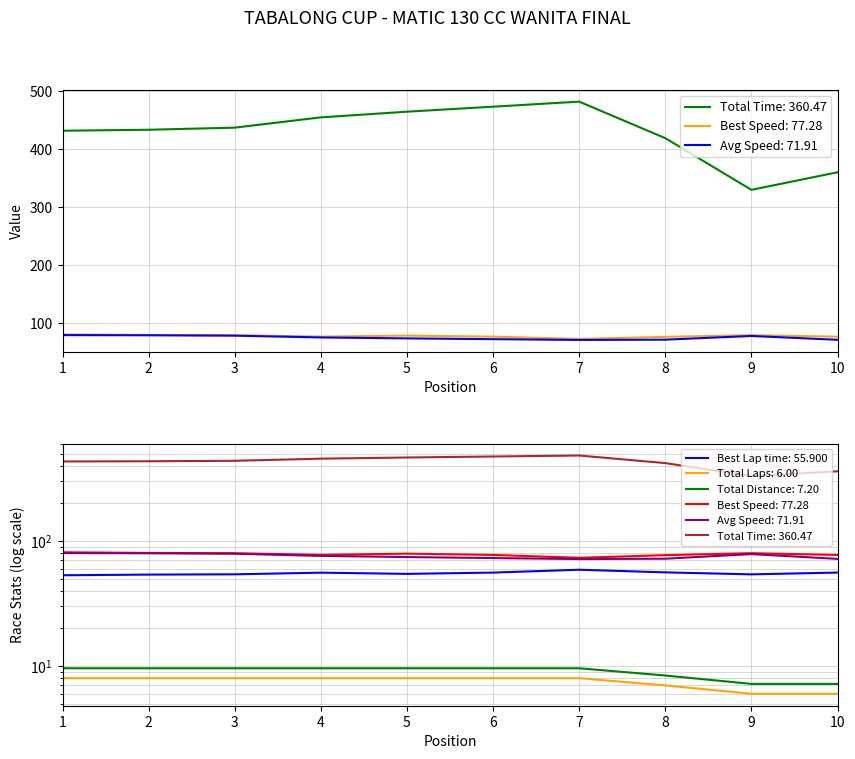

Does the chart display data point markers on the line(s)?

No